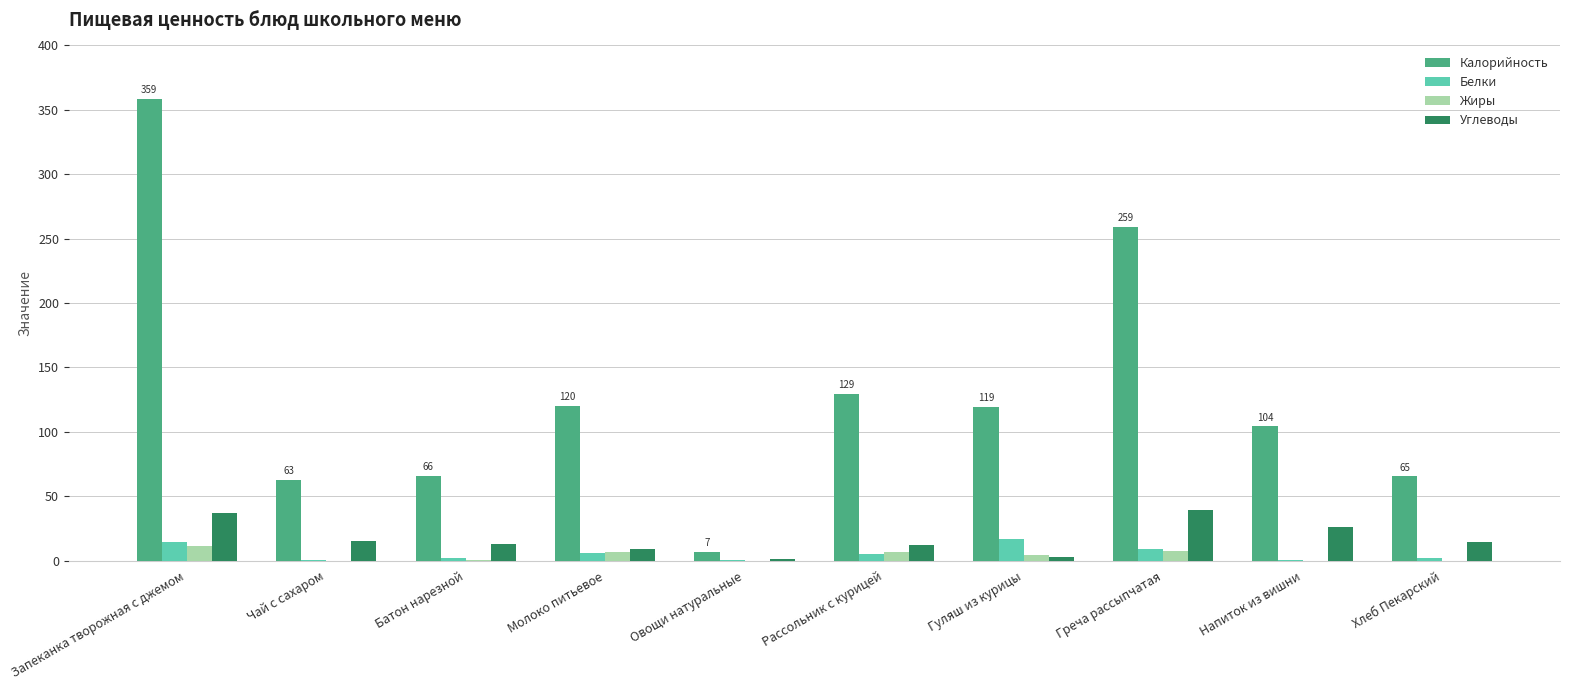

What is the sum of all Жиры values?

37.2